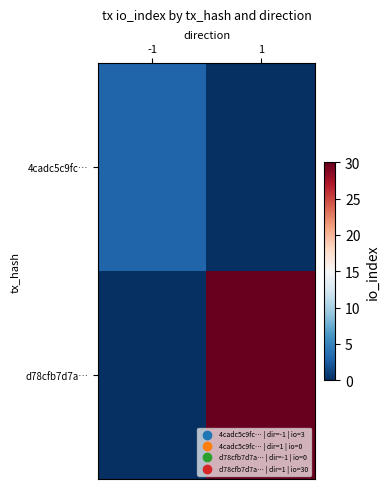

List the series in order of their overall mean, highest first.

d78cfb7d7a…, 4cadc5c9fc…